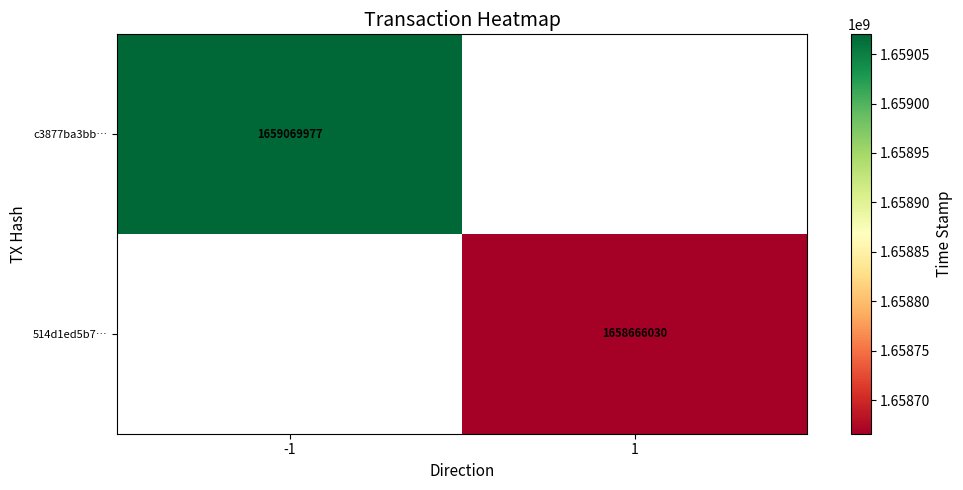

What is the greatest value displayed?

1659069977.0